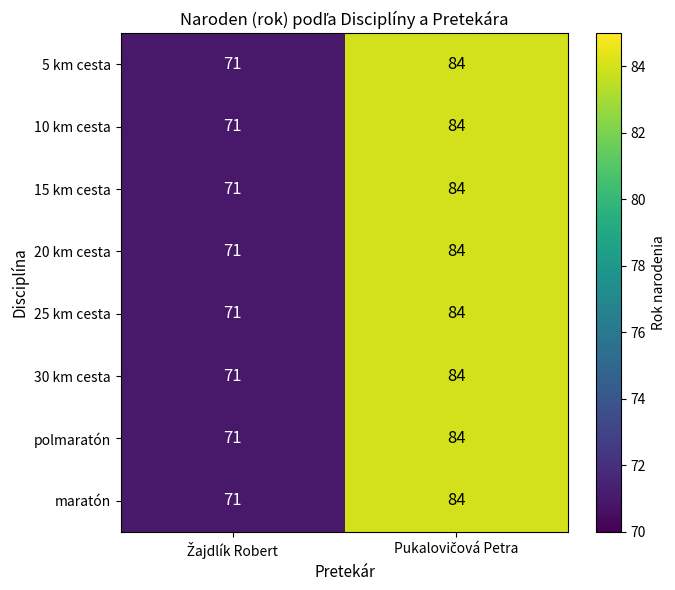

What is the maximum value for polmaratón?

84